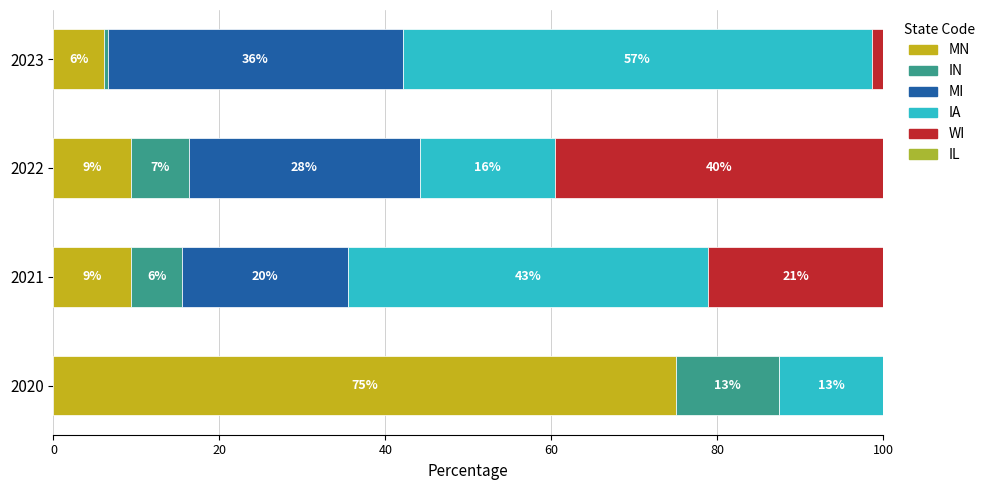

How many groups of bars are there?

4